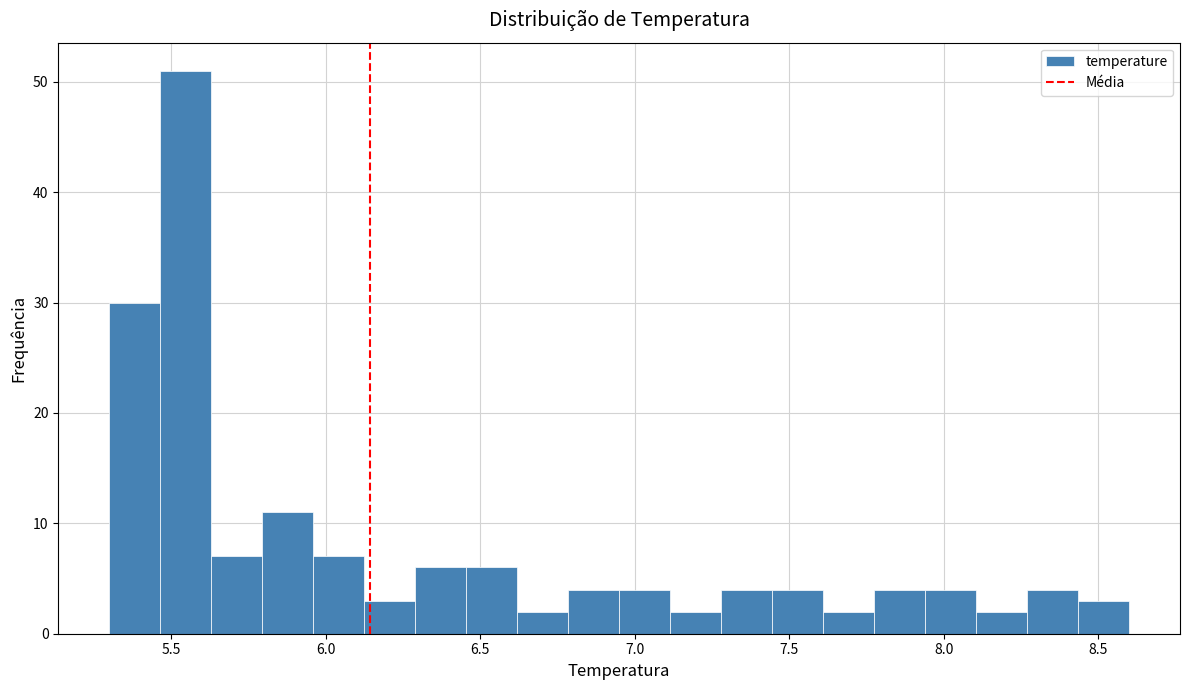

Read against the x-axis, roughly where is the centre of the tallest bar?

5.55